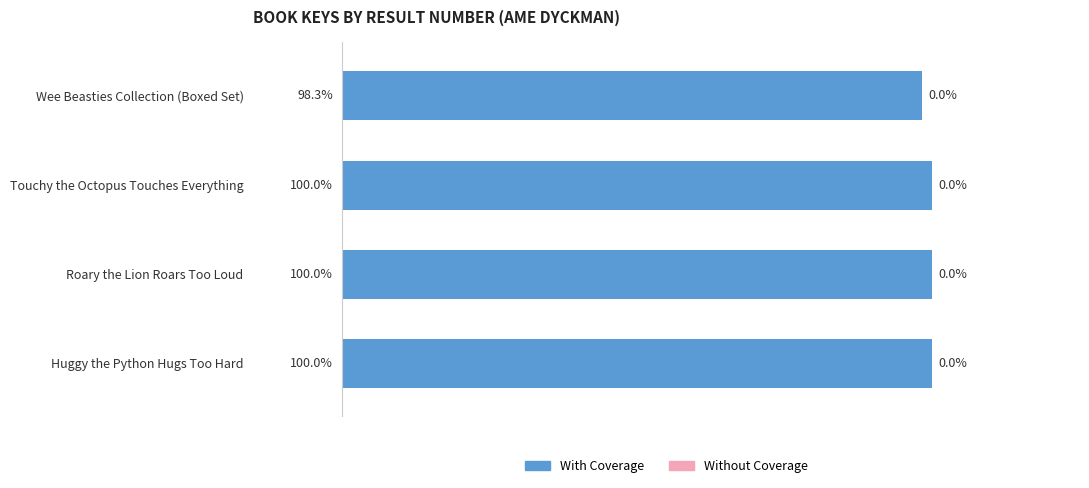

At which label is With Coverage closest to 99?

Wee Beasties Collection (Boxed Set)